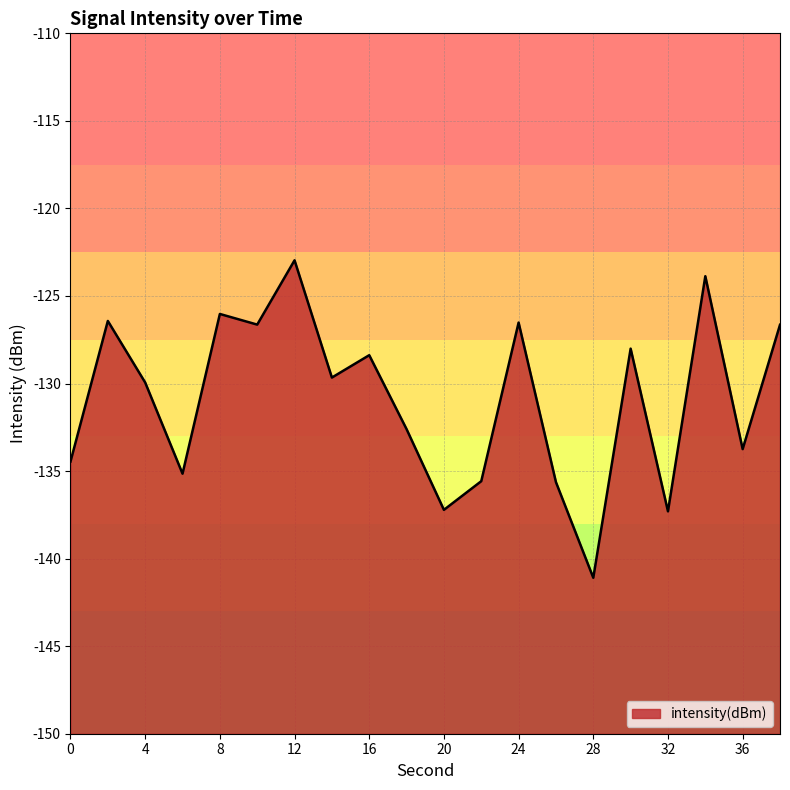

Does the chart have visible grid lines?

Yes